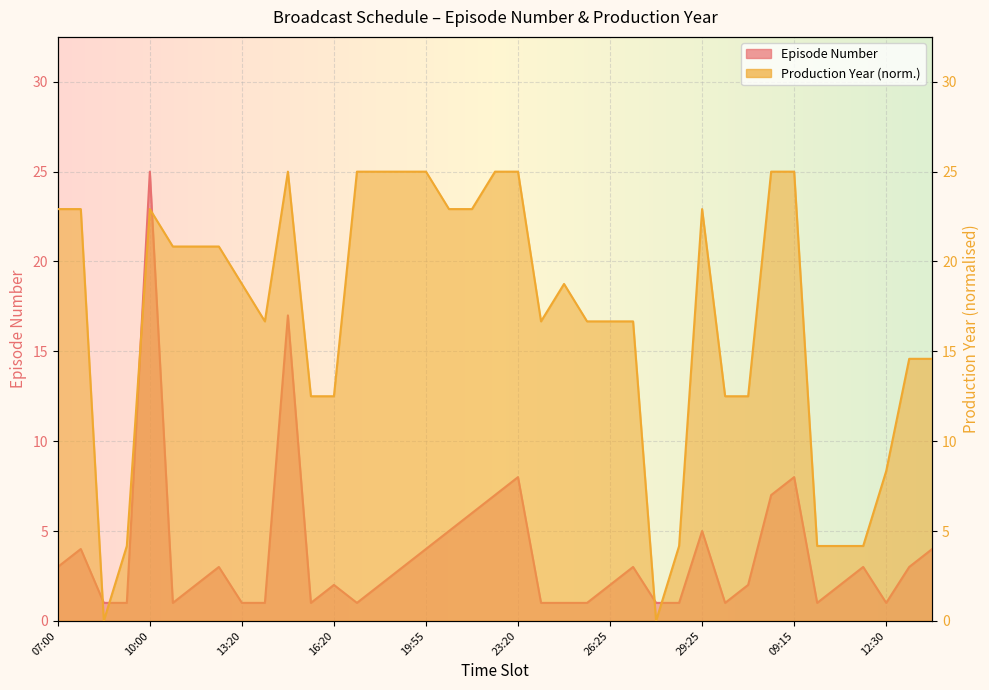

True or false: Production Year has a value of 25.0 at 19:55.

True